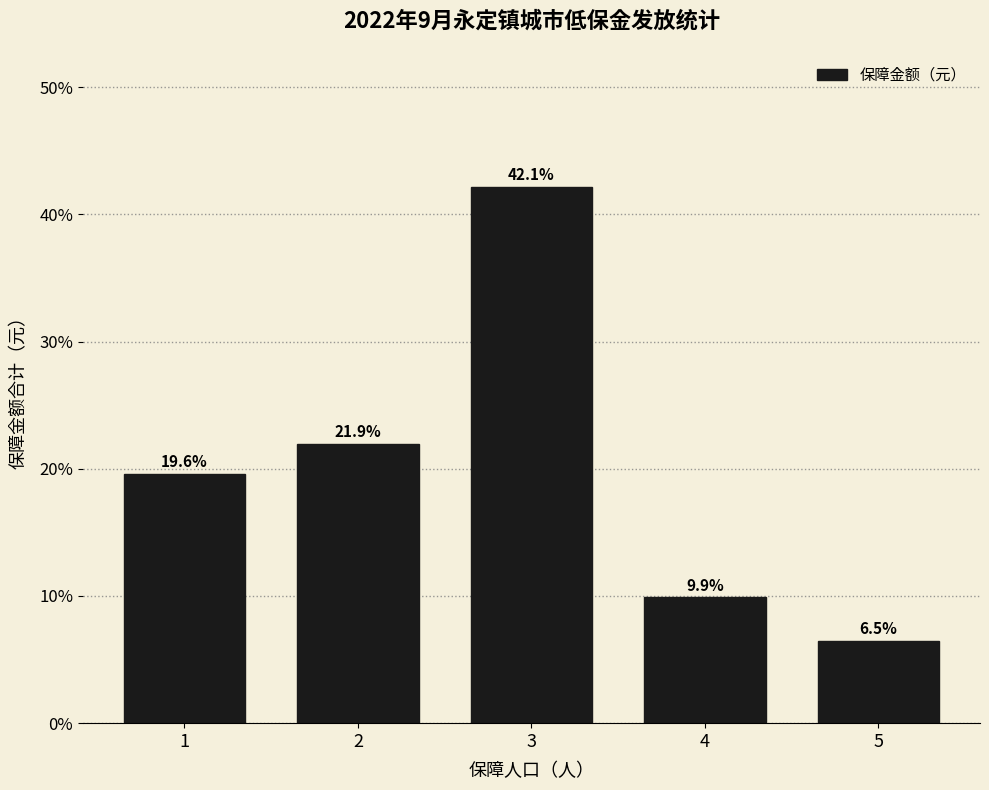

Does the chart contain any negative values?

No